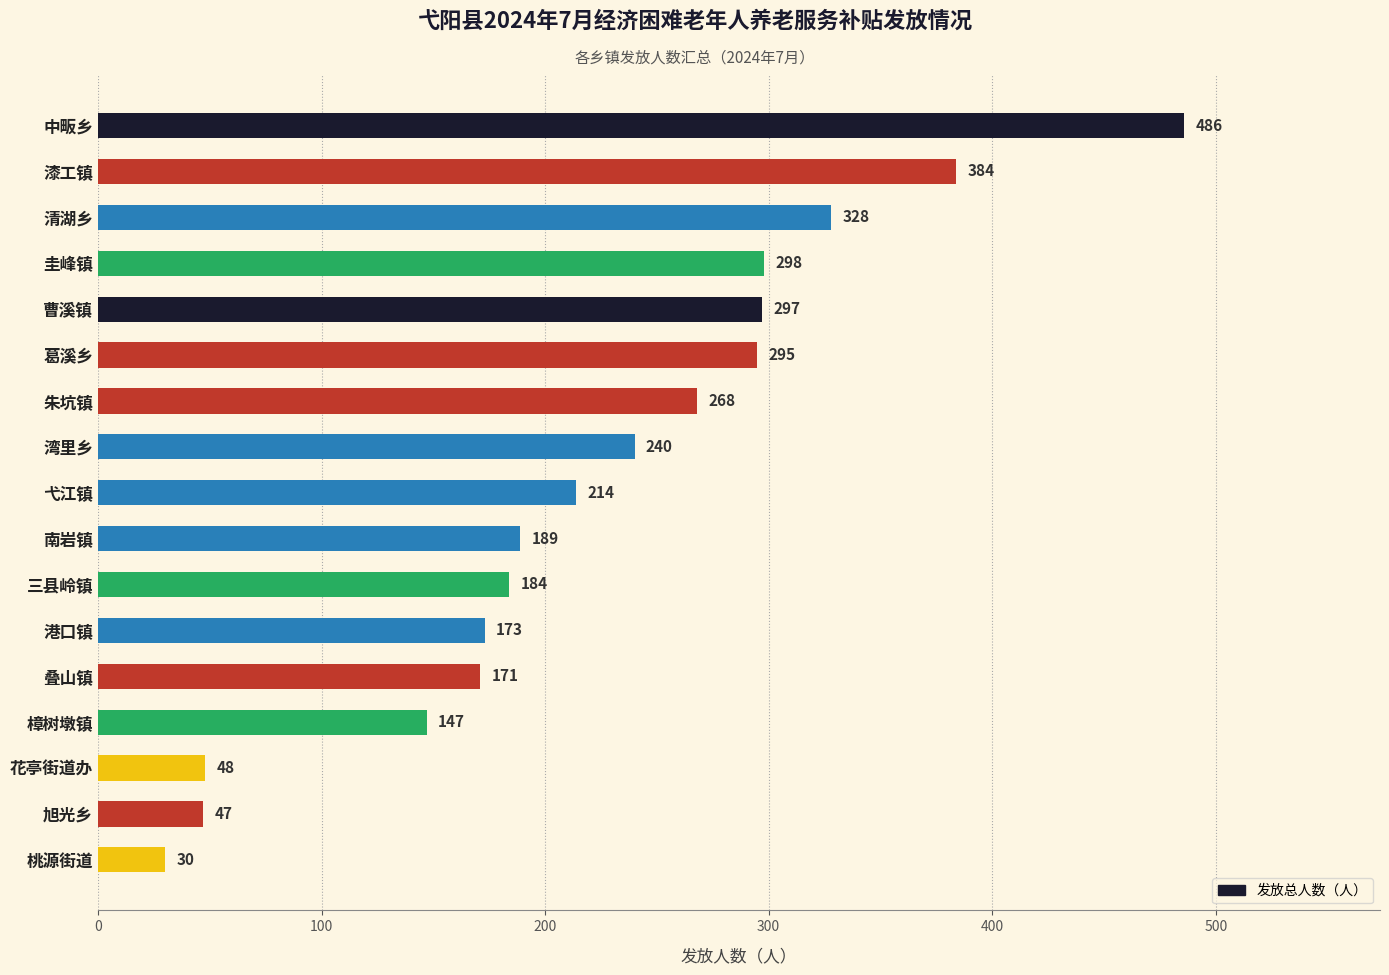

What is the average value?

223